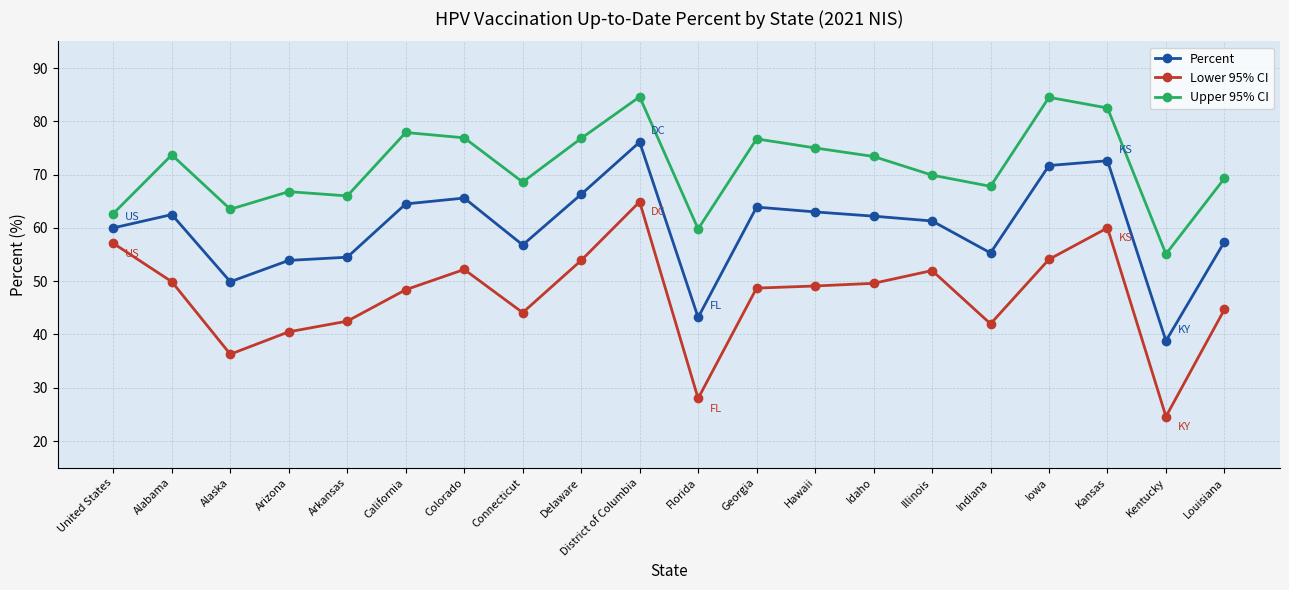

What is the difference between the maximum and minimum values in the Lower 95% CI series?

40.3